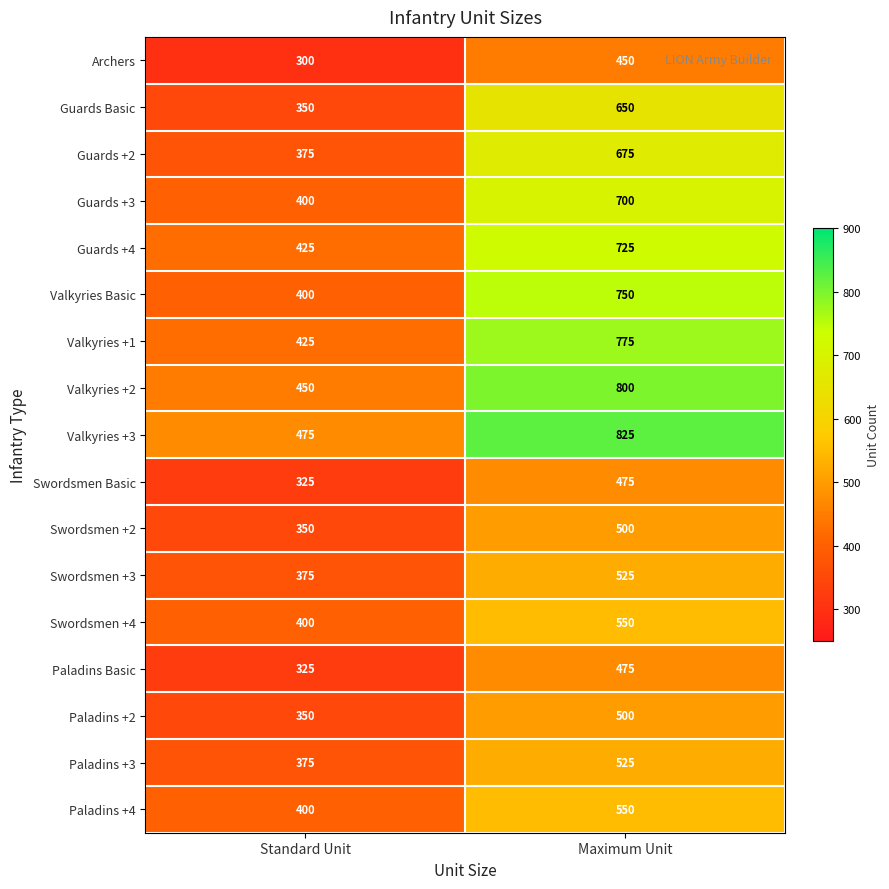

How many distinct data groups are displayed?

17